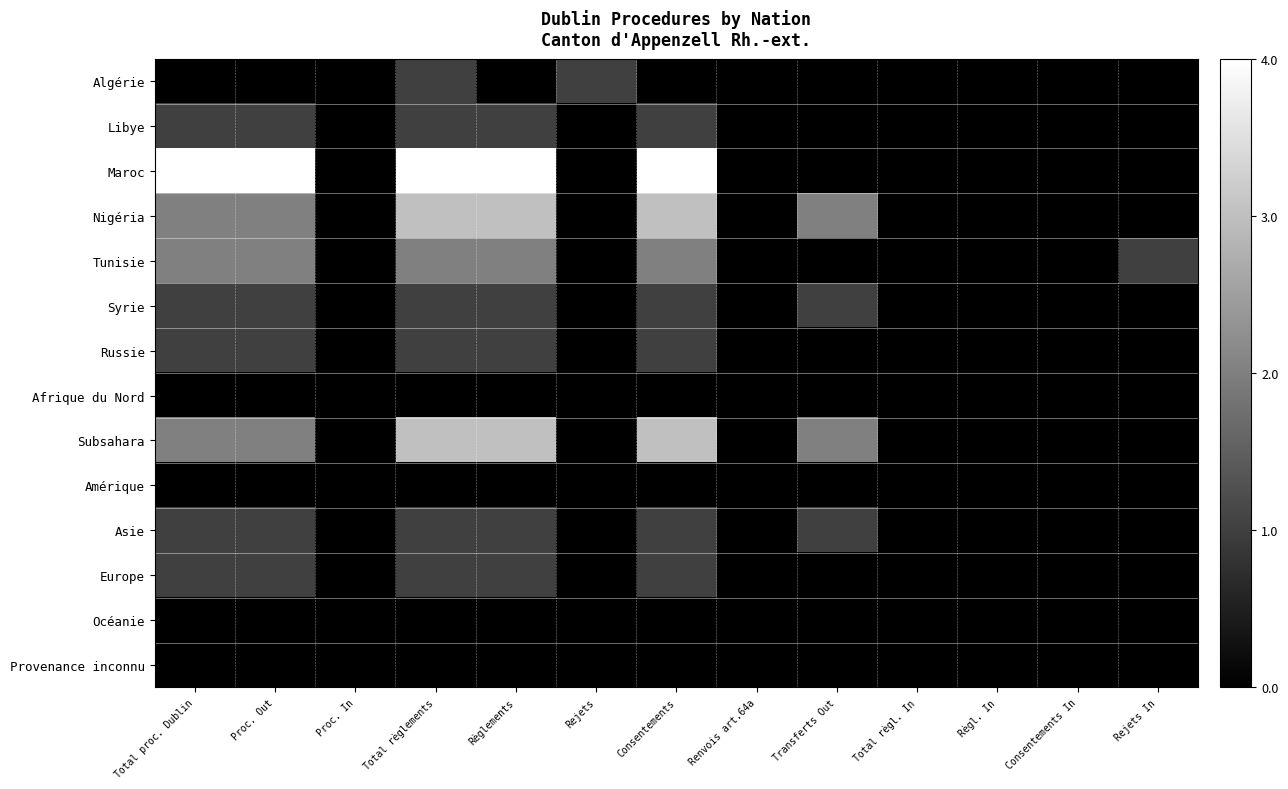

Reading left to right, list all the values displayed in this chart.

Algérie: Total proc. Dublin=-0.5	Proc. Out=-0.5	Proc. In=-0.5	Total règlements=-0.2	Règlements=-0.5	Rejets=-0.2	Consentements=-0.5	Renvois art.64a=-0.5	Transferts Out=-0.5	Total règl. In=-0.5	Règl. In=-0.5	Consentements In=-0.5	Rejets In=-0.5
Libye: Total proc. Dublin=-0.2	Proc. Out=-0.2	Proc. In=-0.5	Total règlements=-0.2	Règlements=-0.2	Rejets=-0.5	Consentements=-0.2	Renvois art.64a=-0.5	Transferts Out=-0.5	Total règl. In=-0.5	Règl. In=-0.5	Consentements In=-0.5	Rejets In=-0.5
Maroc: Total proc. Dublin=0.5	Proc. Out=0.5	Proc. In=-0.5	Total règlements=0.5	Règlements=0.5	Rejets=-0.5	Consentements=0.5	Renvois art.64a=-0.5	Transferts Out=-0.5	Total règl. In=-0.5	Règl. In=-0.5	Consentements In=-0.5	Rejets In=-0.5
Nigéria: Total proc. Dublin=0.0	Proc. Out=0.0	Proc. In=-0.5	Total règlements=0.2	Règlements=0.2	Rejets=-0.5	Consentements=0.2	Renvois art.64a=-0.5	Transferts Out=0.0	Total règl. In=-0.5	Règl. In=-0.5	Consentements In=-0.5	Rejets In=-0.5
Tunisie: Total proc. Dublin=0.0	Proc. Out=0.0	Proc. In=-0.5	Total règlements=0.0	Règlements=0.0	Rejets=-0.5	Consentements=0.0	Renvois art.64a=-0.5	Transferts Out=-0.5	Total règl. In=-0.5	Règl. In=-0.5	Consentements In=-0.5	Rejets In=-0.2
Syrie: Total proc. Dublin=-0.2	Proc. Out=-0.2	Proc. In=-0.5	Total règlements=-0.2	Règlements=-0.2	Rejets=-0.5	Consentements=-0.2	Renvois art.64a=-0.5	Transferts Out=-0.2	Total règl. In=-0.5	Règl. In=-0.5	Consentements In=-0.5	Rejets In=-0.5
Russie: Total proc. Dublin=-0.2	Proc. Out=-0.2	Proc. In=-0.5	Total règlements=-0.2	Règlements=-0.2	Rejets=-0.5	Consentements=-0.2	Renvois art.64a=-0.5	Transferts Out=-0.5	Total règl. In=-0.5	Règl. In=-0.5	Consentements In=-0.5	Rejets In=-0.5
Afrique du Nord: Total proc. Dublin=-0.5	Proc. Out=-0.5	Proc. In=-0.5	Total règlements=-0.5	Règlements=-0.5	Rejets=-0.5	Consentements=-0.5	Renvois art.64a=-0.5	Transferts Out=-0.5	Total règl. In=-0.5	Règl. In=-0.5	Consentements In=-0.5	Rejets In=-0.5
Subsahara: Total proc. Dublin=0.0	Proc. Out=0.0	Proc. In=-0.5	Total règlements=0.2	Règlements=0.2	Rejets=-0.5	Consentements=0.2	Renvois art.64a=-0.5	Transferts Out=0.0	Total règl. In=-0.5	Règl. In=-0.5	Consentements In=-0.5	Rejets In=-0.5
Amérique: Total proc. Dublin=-0.5	Proc. Out=-0.5	Proc. In=-0.5	Total règlements=-0.5	Règlements=-0.5	Rejets=-0.5	Consentements=-0.5	Renvois art.64a=-0.5	Transferts Out=-0.5	Total règl. In=-0.5	Règl. In=-0.5	Consentements In=-0.5	Rejets In=-0.5
Asie: Total proc. Dublin=-0.2	Proc. Out=-0.2	Proc. In=-0.5	Total règlements=-0.2	Règlements=-0.2	Rejets=-0.5	Consentements=-0.2	Renvois art.64a=-0.5	Transferts Out=-0.2	Total règl. In=-0.5	Règl. In=-0.5	Consentements In=-0.5	Rejets In=-0.5
Europe: Total proc. Dublin=-0.2	Proc. Out=-0.2	Proc. In=-0.5	Total règlements=-0.2	Règlements=-0.2	Rejets=-0.5	Consentements=-0.2	Renvois art.64a=-0.5	Transferts Out=-0.5	Total règl. In=-0.5	Règl. In=-0.5	Consentements In=-0.5	Rejets In=-0.5
Océanie: Total proc. Dublin=-0.5	Proc. Out=-0.5	Proc. In=-0.5	Total règlements=-0.5	Règlements=-0.5	Rejets=-0.5	Consentements=-0.5	Renvois art.64a=-0.5	Transferts Out=-0.5	Total règl. In=-0.5	Règl. In=-0.5	Consentements In=-0.5	Rejets In=-0.5
Provenance inconnu: Total proc. Dublin=-0.5	Proc. Out=-0.5	Proc. In=-0.5	Total règlements=-0.5	Règlements=-0.5	Rejets=-0.5	Consentements=-0.5	Renvois art.64a=-0.5	Transferts Out=-0.5	Total règl. In=-0.5	Règl. In=-0.5	Consentements In=-0.5	Rejets In=-0.5